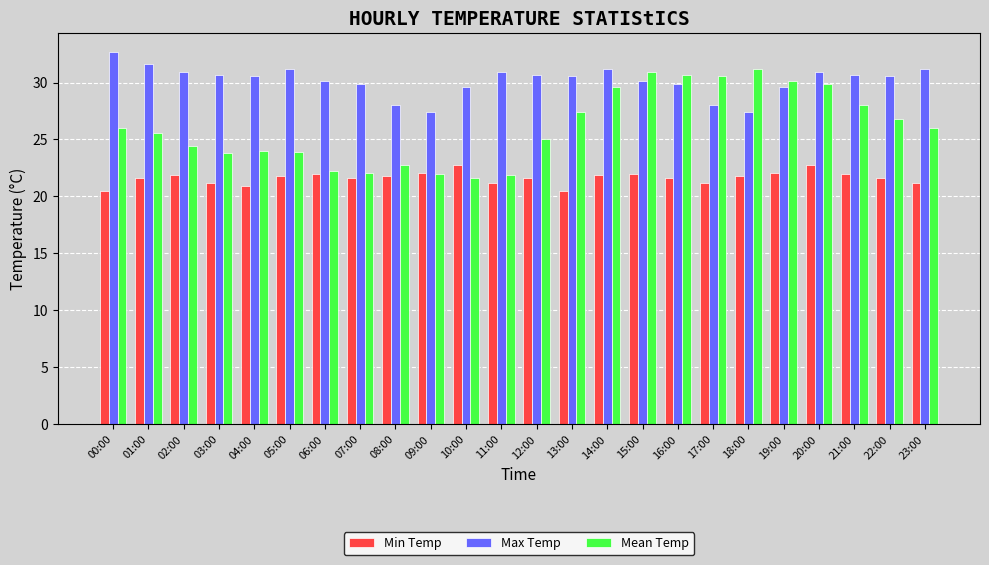

Which series changed the most between 06:00 and 22:00?

Mean Temp